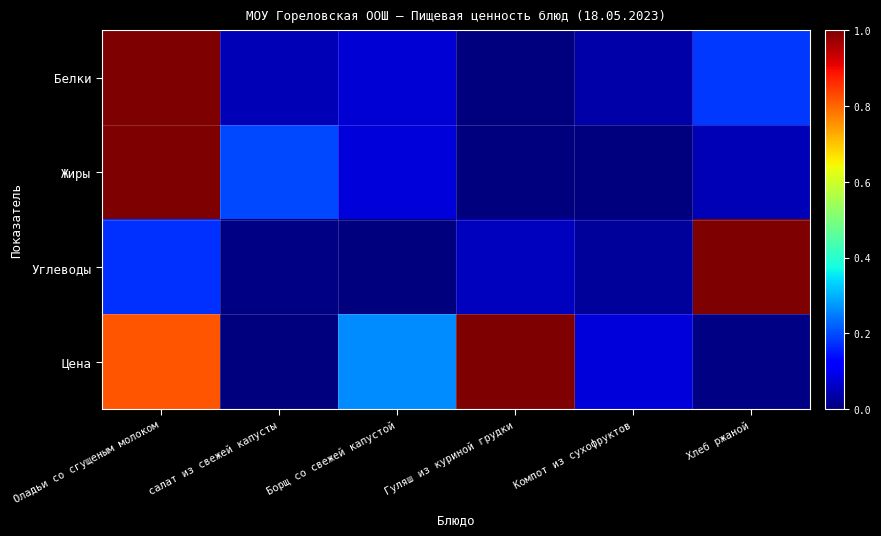

Between Борщ со свежей капустой and Гуляш из куриной грудки, which is larger?

Борщ со свежей капустой